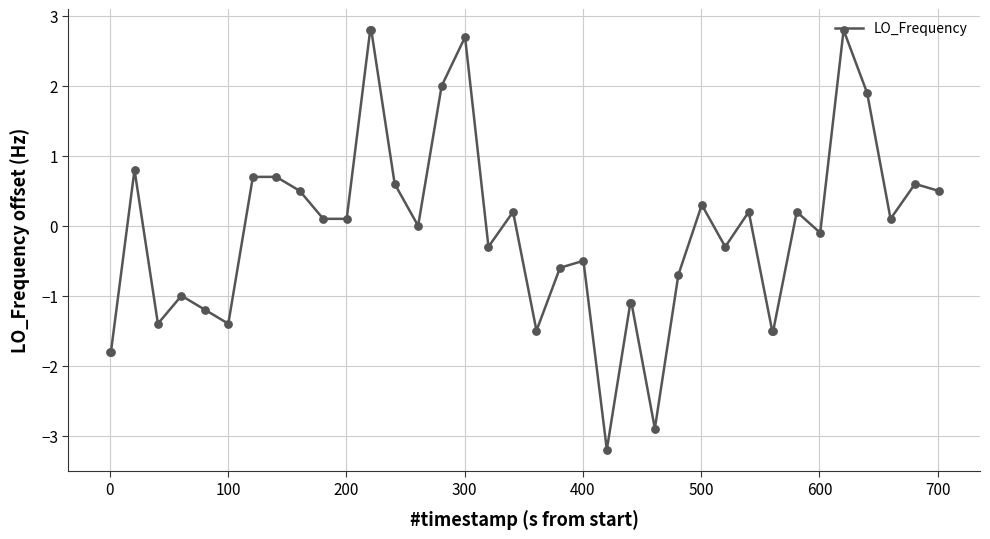

What is the minimum value shown in the chart?

-3.2